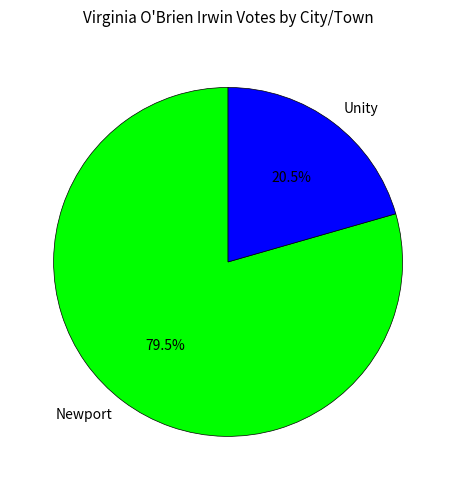

Which category accounts for the majority?

Newport